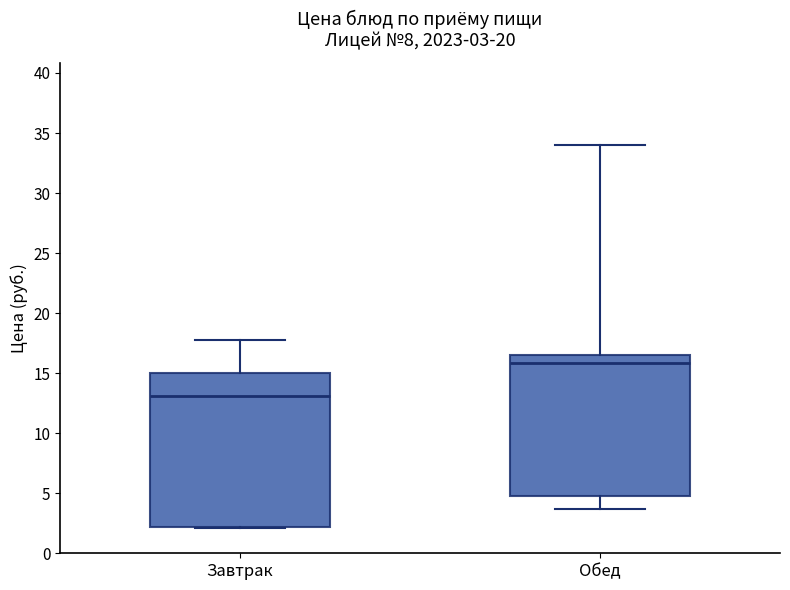

Comparing the boxes themselves (not the whiskers), which one is the tallest?

Завтрак